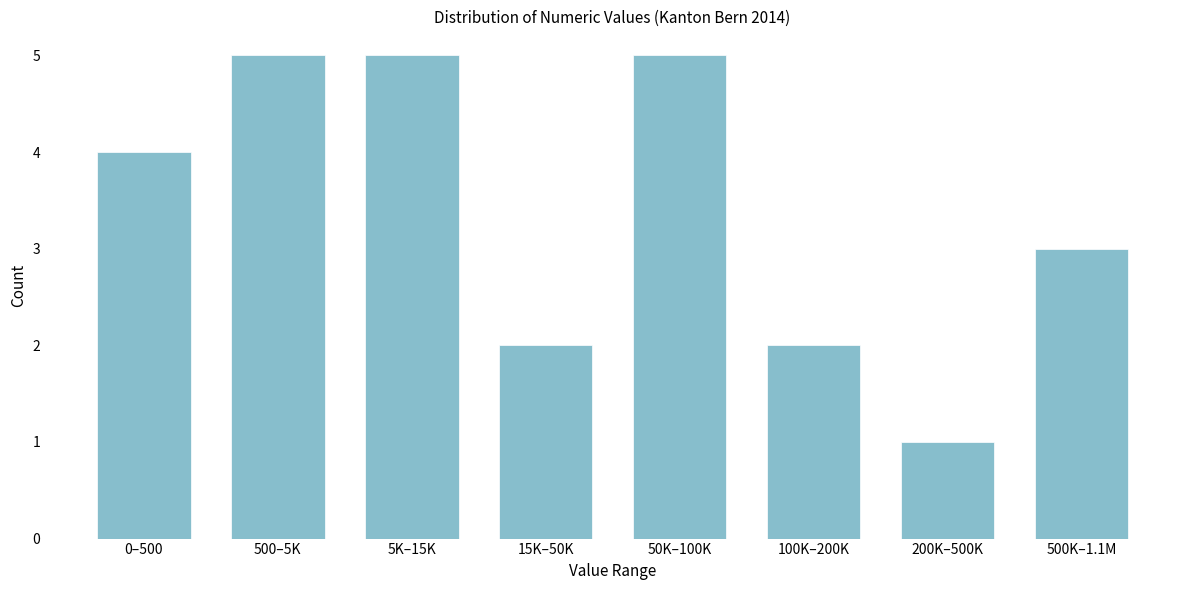

Reading left to right, what are all the values shown in this chart?

4	5	5	2	5	2	1	3